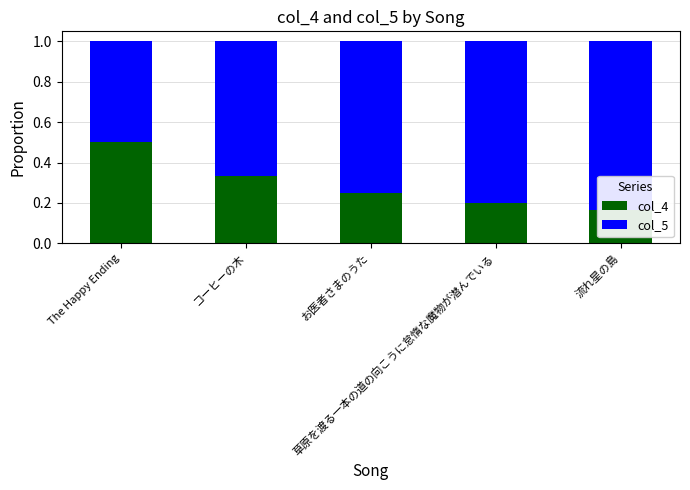

At how many categories does at least one series exceed 0?

5